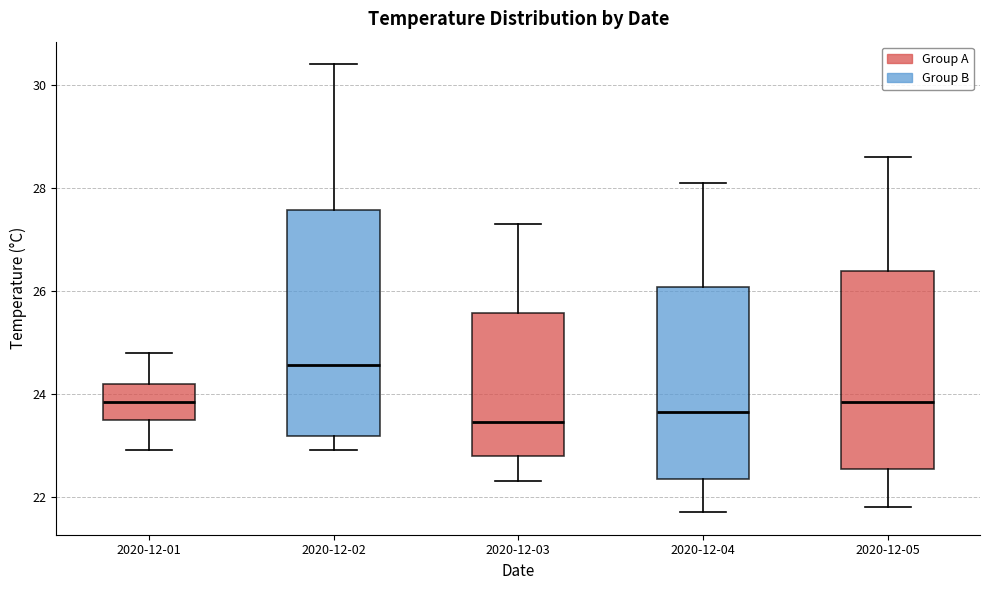

Reading left to right, transcribe this box plot: for each box, give where its median line is, the range the box spans, and where its two whiskers end, as read against the y-axis. The values are not printed on the chart, so give them approximately, as read against the axis.

2020-12-01: median 23.8, box 23.6 to 24.2, whiskers 23.0 to 24.8
2020-12-02: median 24.6, box 23.2 to 27.6, whiskers 23.0 to 30.4
2020-12-03: median 23.4, box 22.8 to 25.6, whiskers 22.4 to 27.4
2020-12-04: median 23.6, box 22.4 to 26.0, whiskers 21.8 to 28.2
2020-12-05: median 23.8, box 22.6 to 26.4, whiskers 21.8 to 28.6